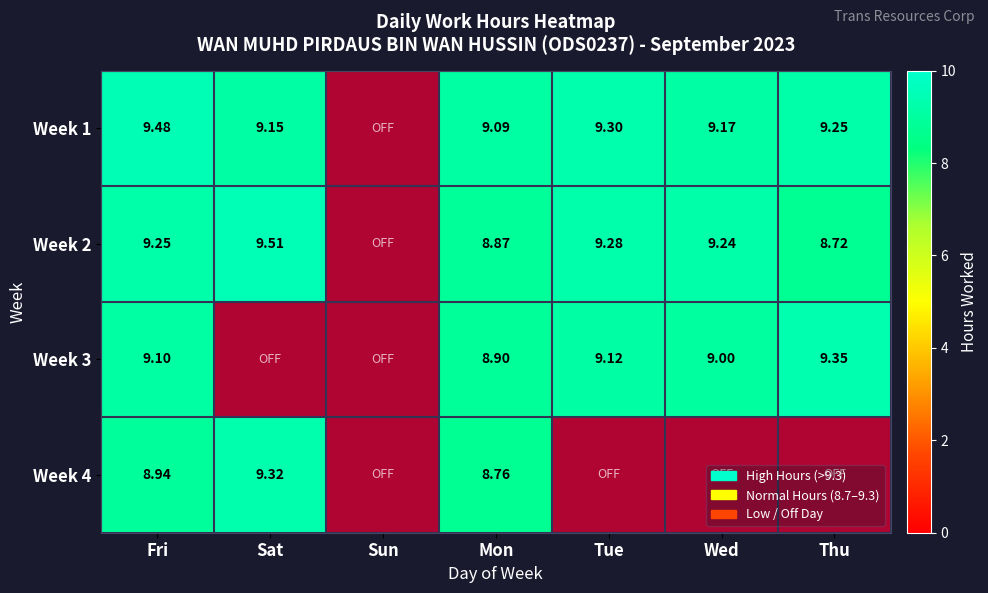

Read the Week 2 value at Sat.

9.5